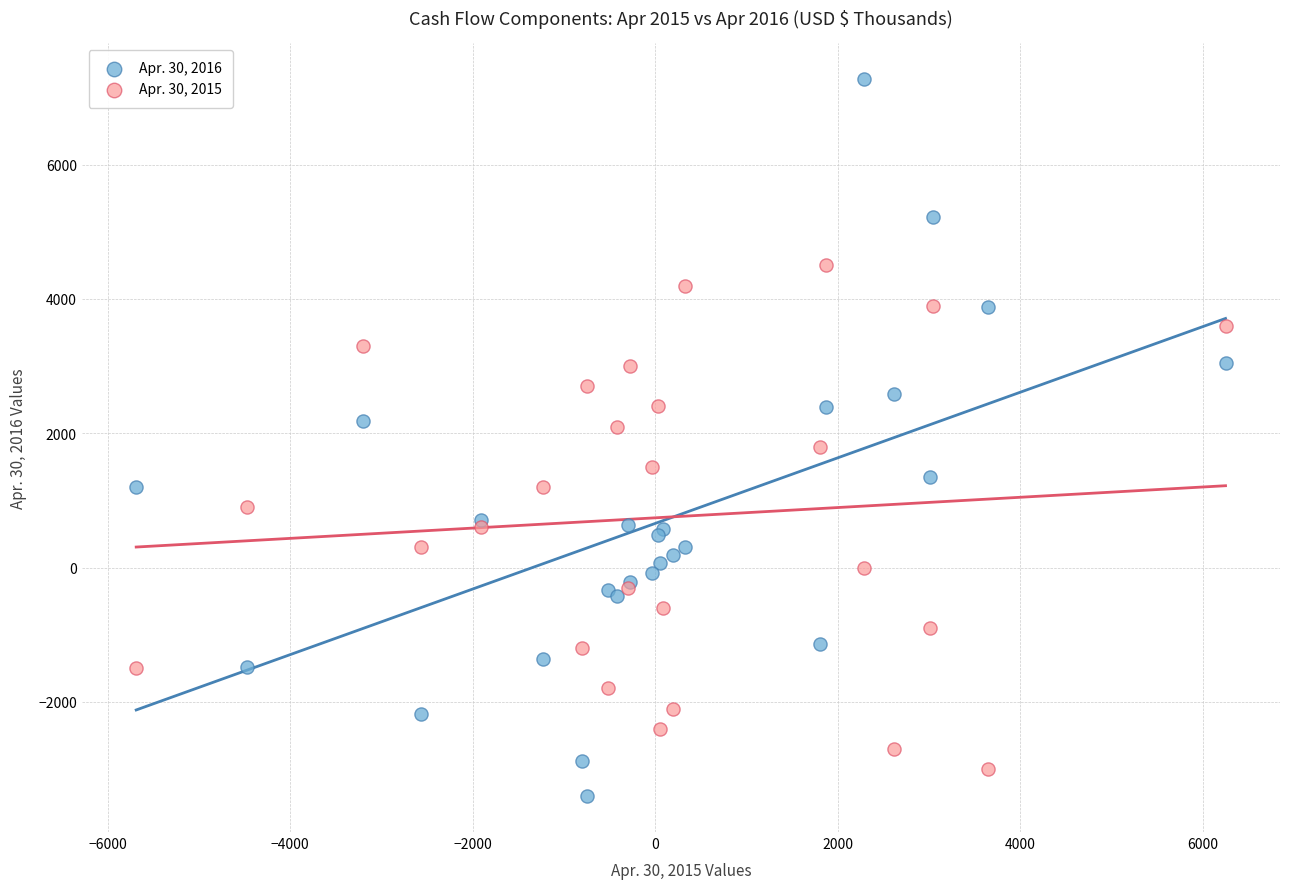

What is the X range (max minus min) for the scatter plot?

11936